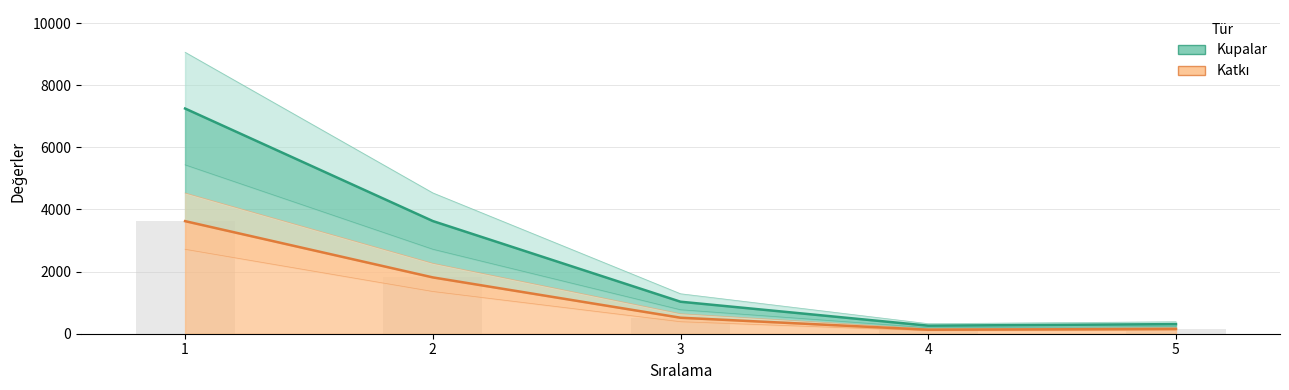

Which series has the widest spread of values?

Kupalar